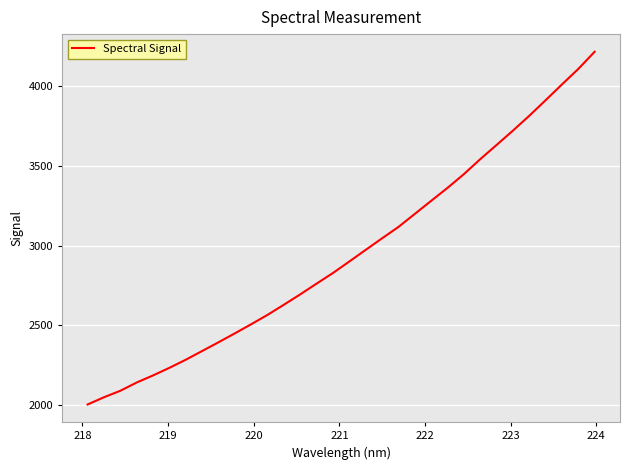

What is the smallest value displayed?

2002.7